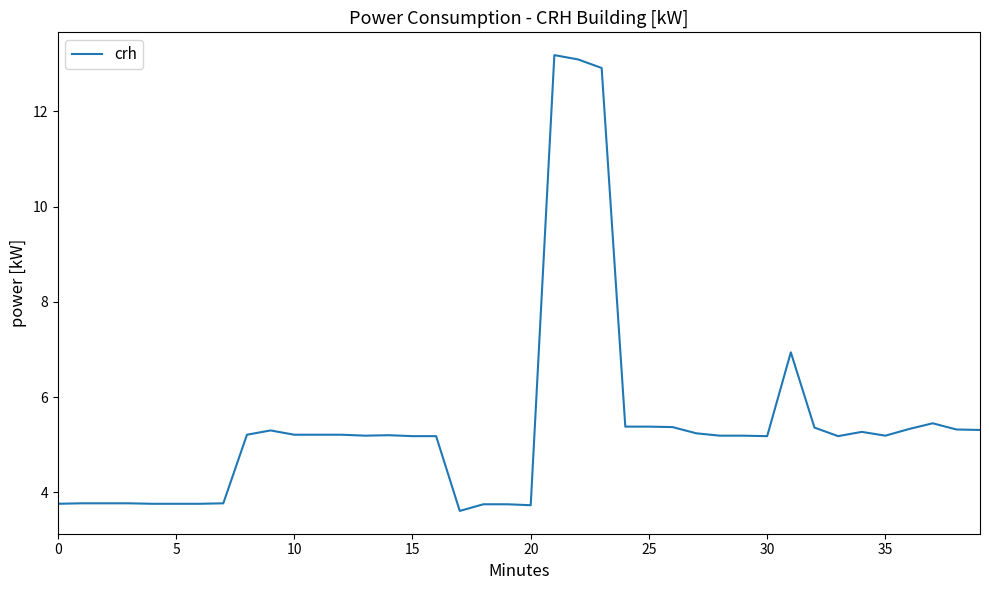

True or false: there are more than 0 points higher than both neighbors.

True